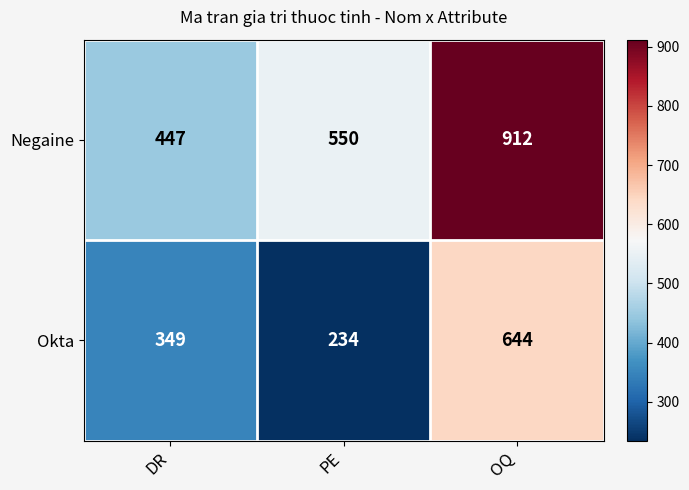

Is the value of Negaine at OQ greater than the value of Okta at PE?

Yes